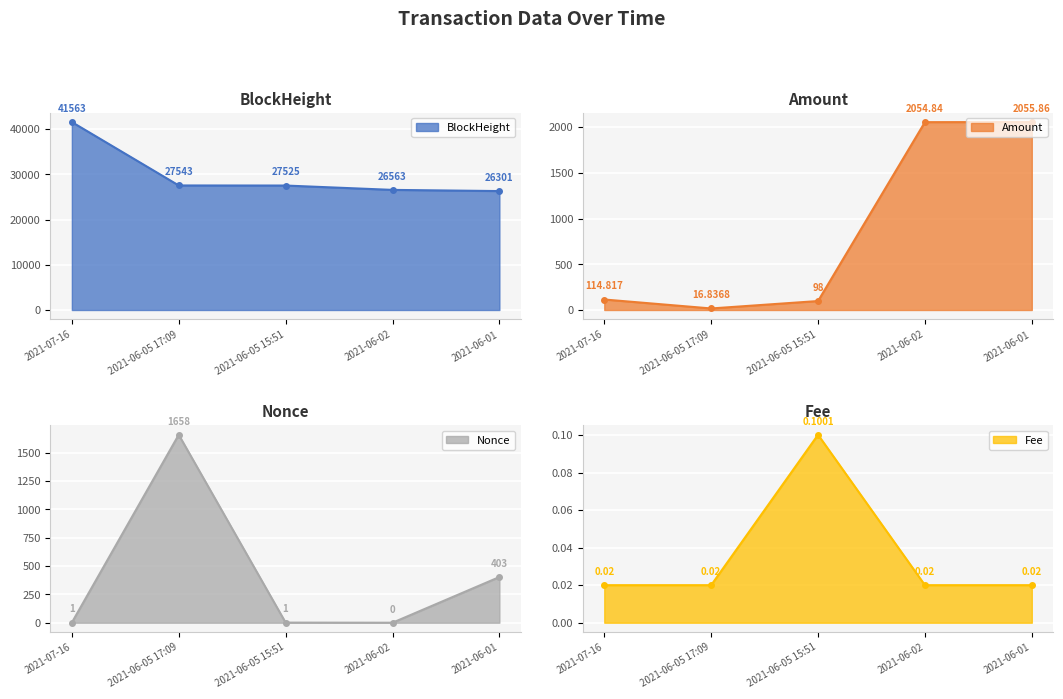

What is the highest value of the BlockHeight series?

41563